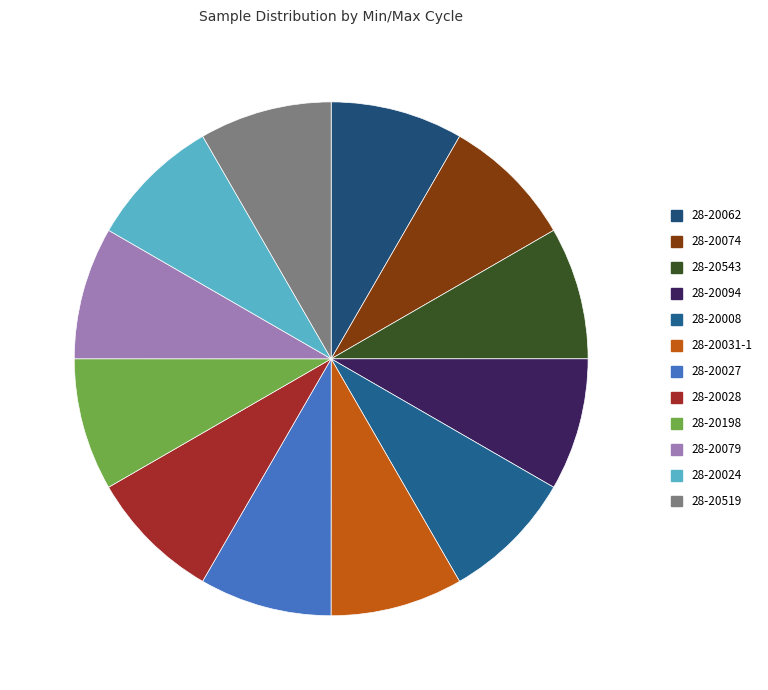

Rank the categories by value from lowest to highest.

28-20519, 28-20028, 28-20198, 28-20094, 28-20074, 28-20027, 28-20079, 28-20062, 28-20024, 28-20543, 28-20031-1, 28-20008